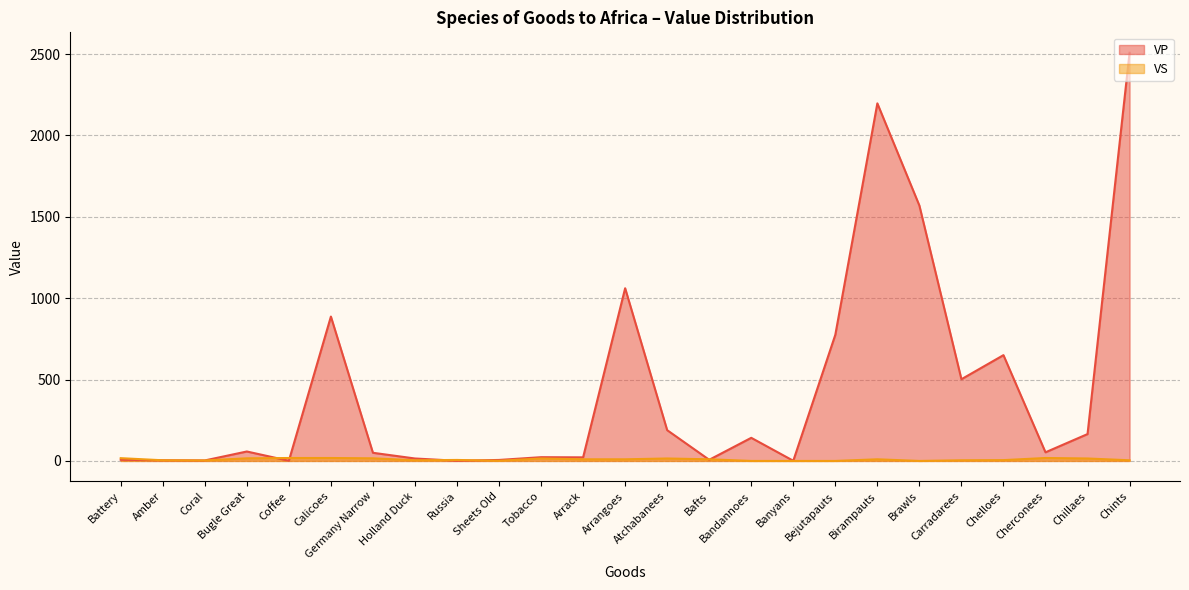

What is the label of the 22nd point from the left?

Chelloes